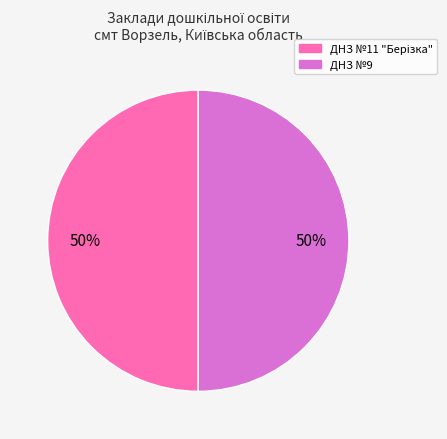

To the nearest percent, what is the average slice percentage?

50%